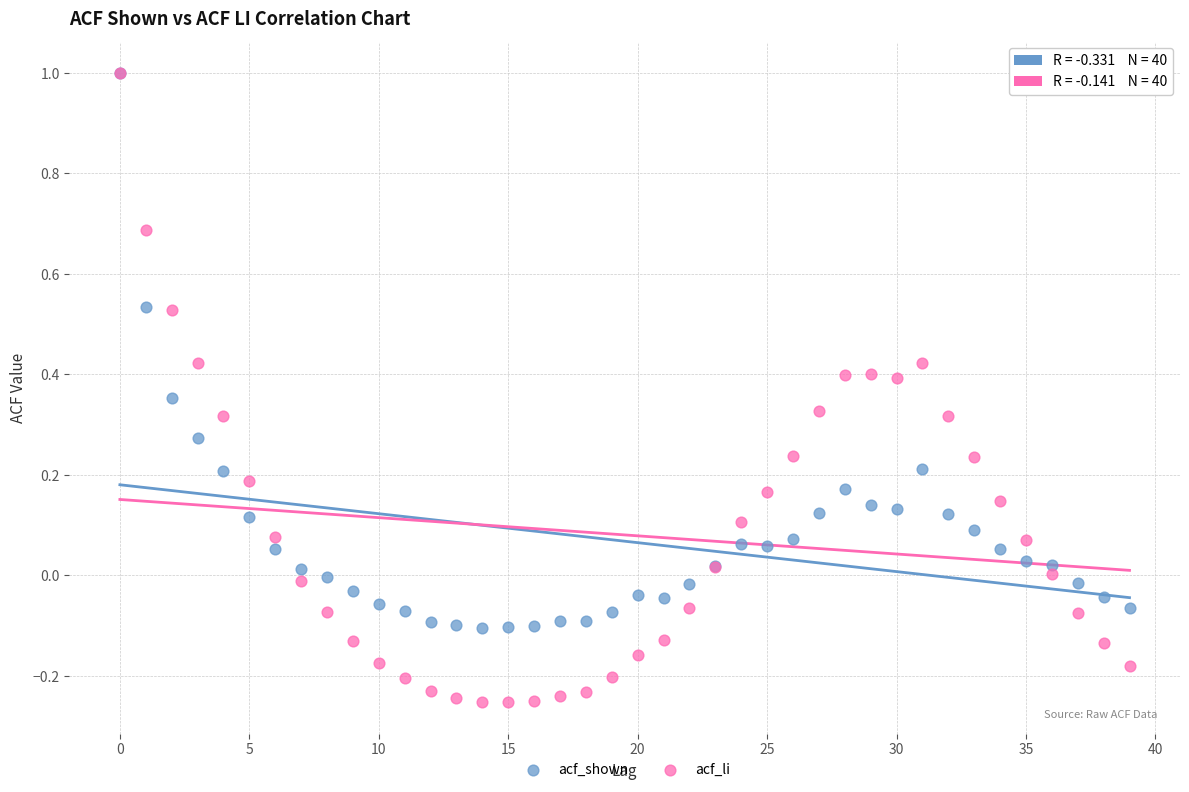

Which series has the widest spread of Y values?

acf_li